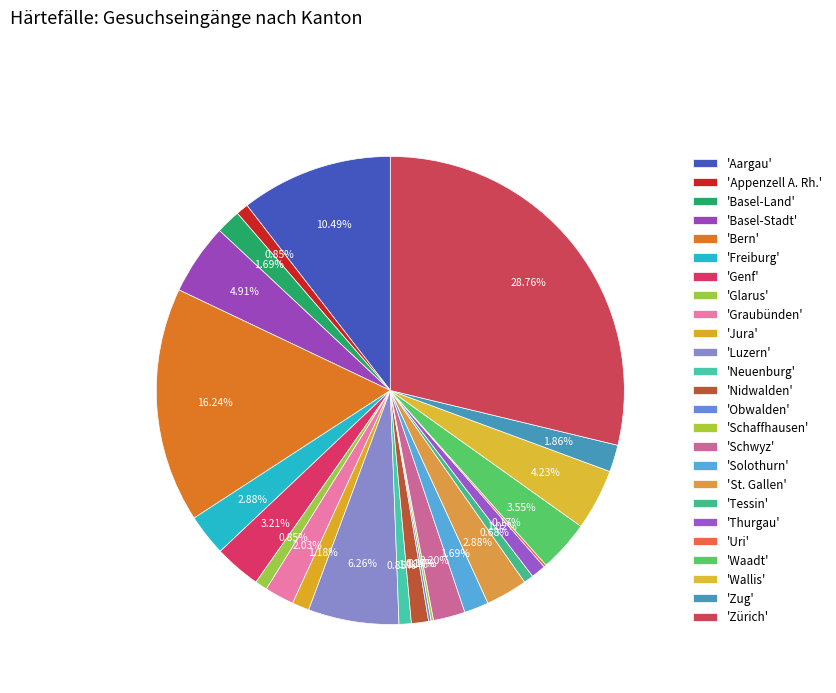

To the nearest percent, what is the average slice percentage?

4%